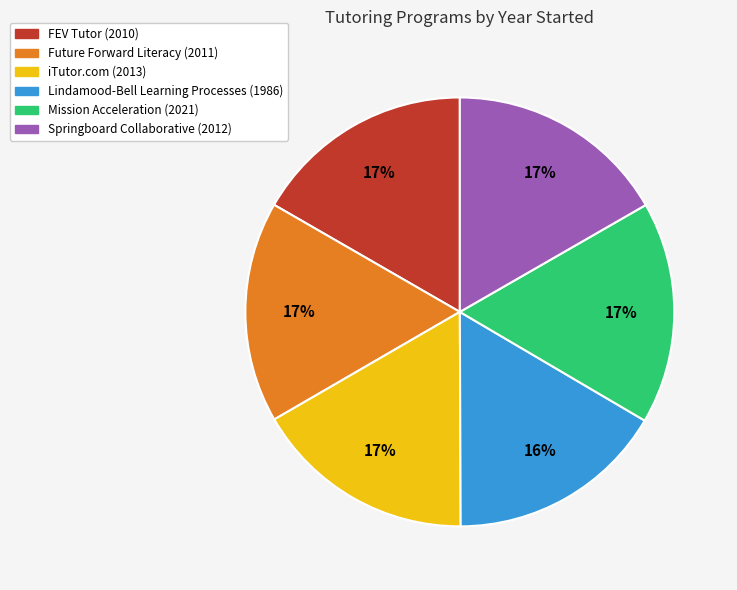

To the nearest percent, what percentage of the pie is Springboard Collaborative?

17%